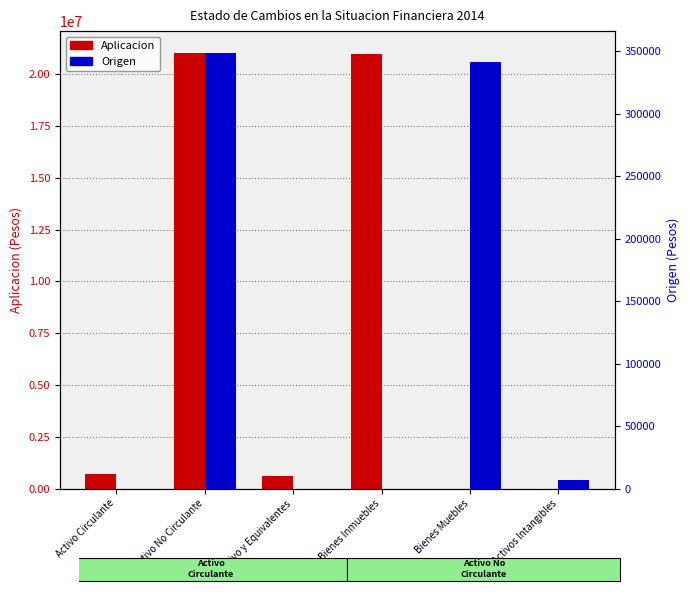

Reading left to right, transcribe all the data shown in this chart.

Aplicacion: 681312	21026071	629578	20967932	0	0
Origen: 0	348820	0	0	341716	7104